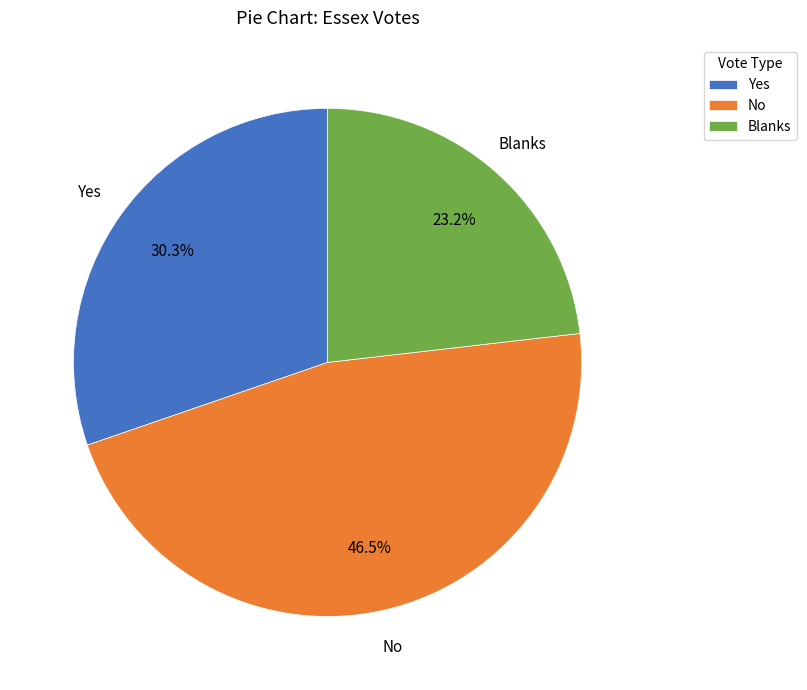

What is the largest slice in the pie chart?

No